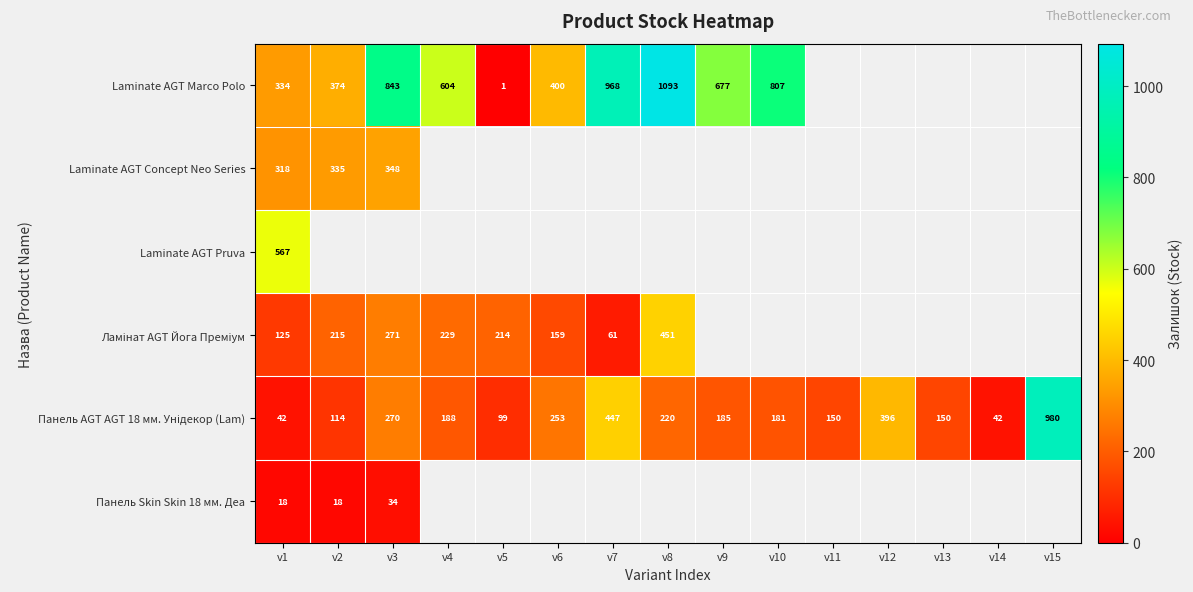

Is it true that Laminate AGT Marco Polo equals 192 at v4?

False